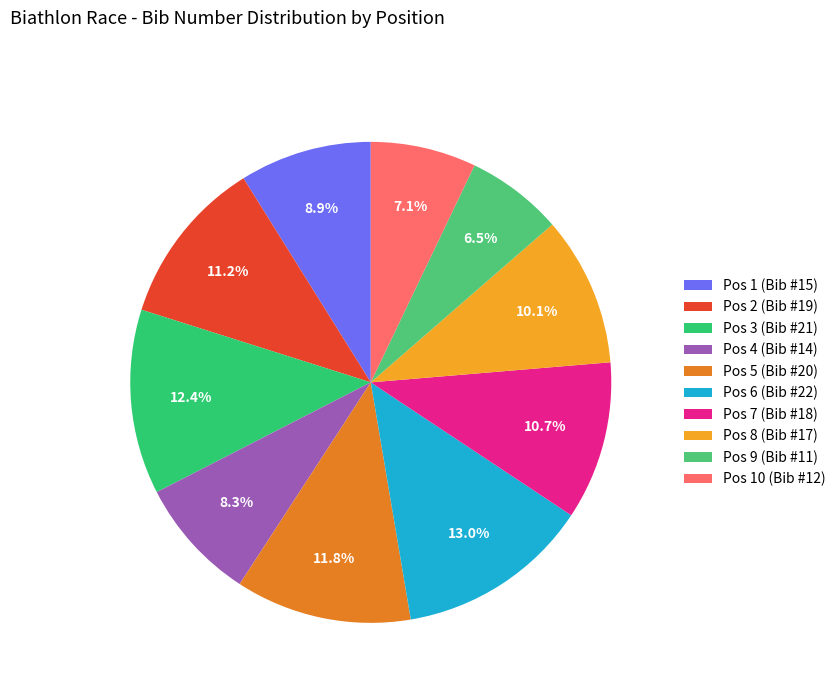

Count the number of slices in the pie.

10